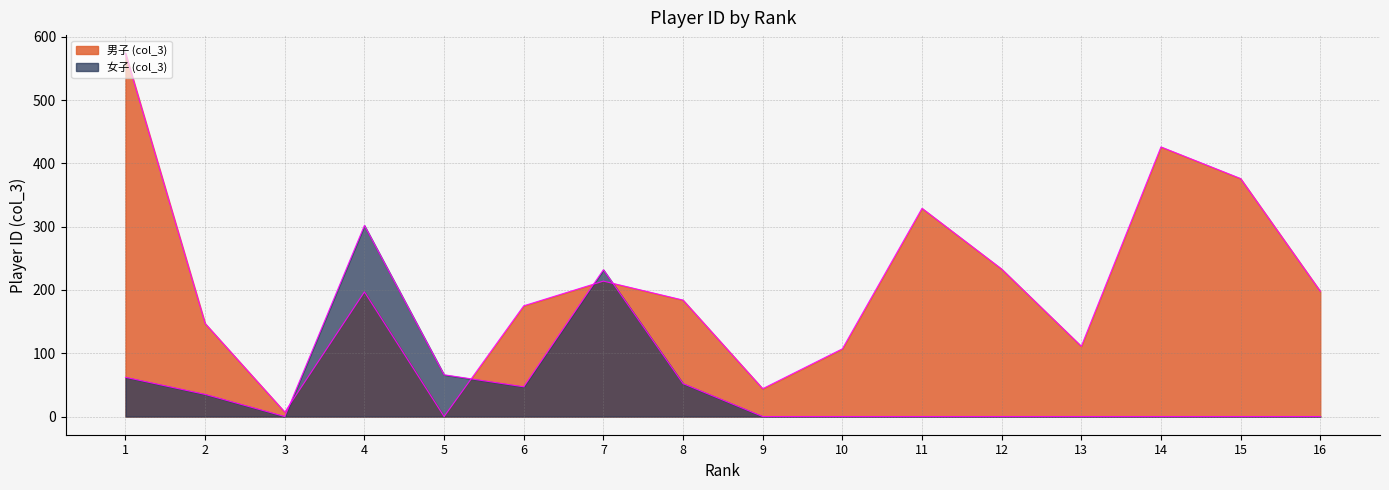

List the labels in order of value, largest first.

1, 14, 15, 11, 12, 7, 16, 4, 8, 6, 2, 13, 10, 9, 3, 5